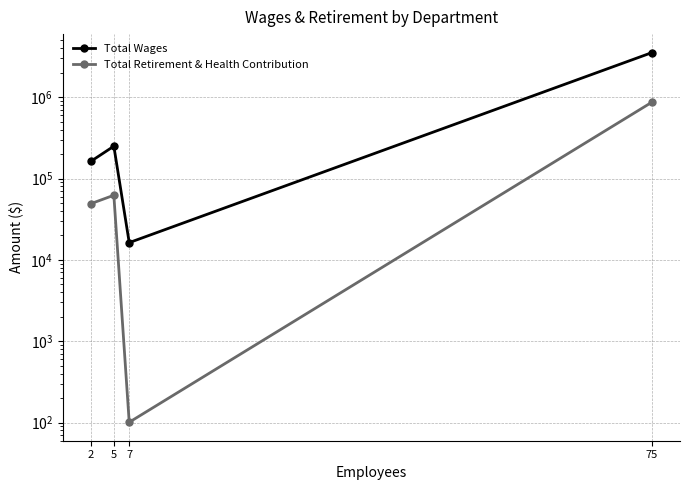

At 2, list the series in order from smallest to largest.

Total Retirement & Health Contribution, Total Wages